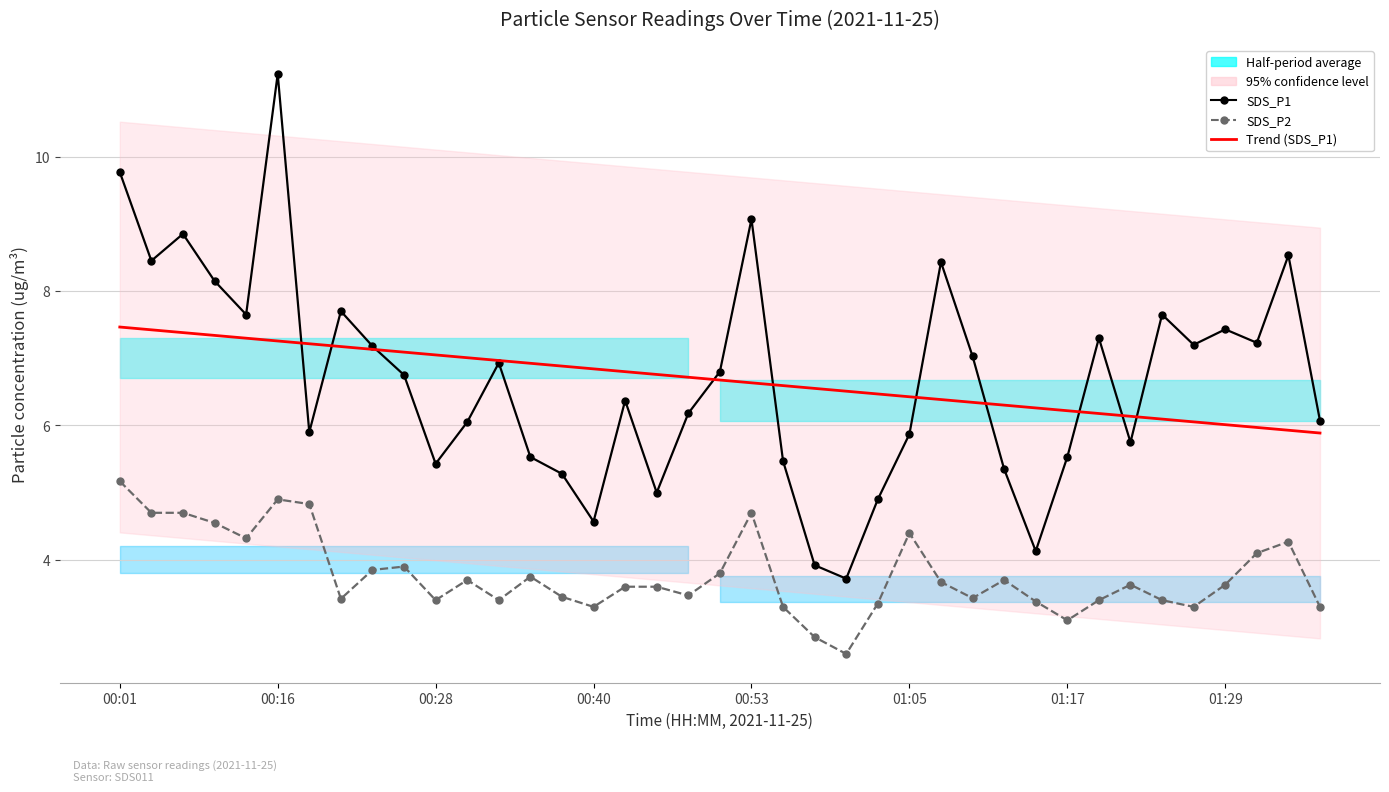

How many data points in SDS_P2 are less than 3?

2